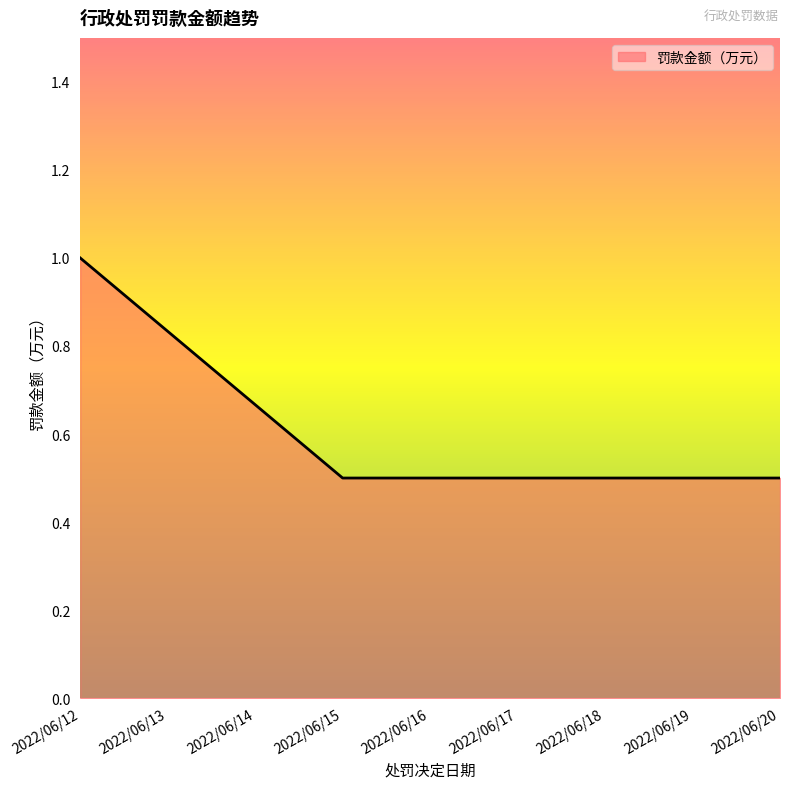

Reading left to right, what are all the values shown in this chart?

1.0	0.5	0.5